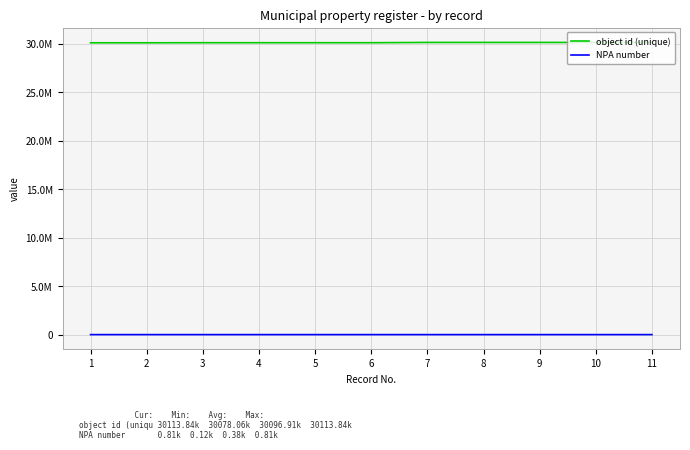

Which has a higher value, 2 or 4?

4